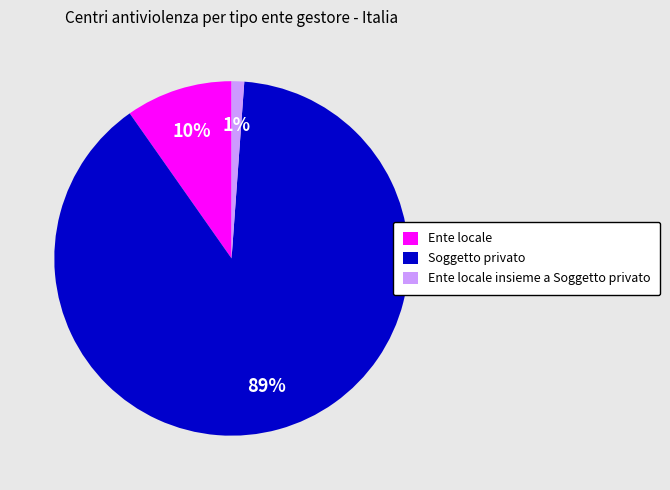

Which category accounts for the majority?

Soggetto privato